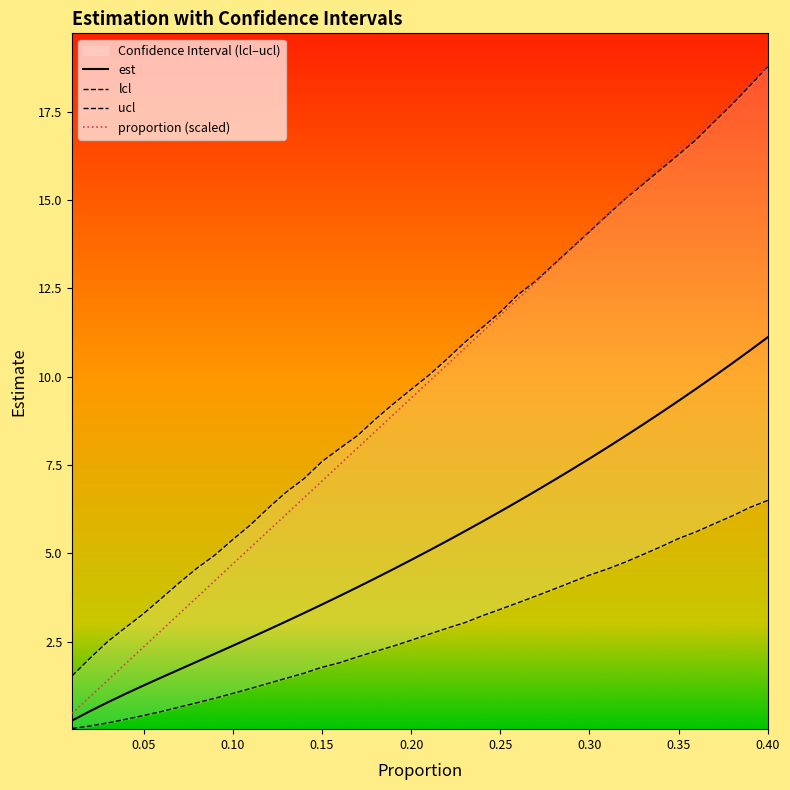

How many data points does each series have?

40